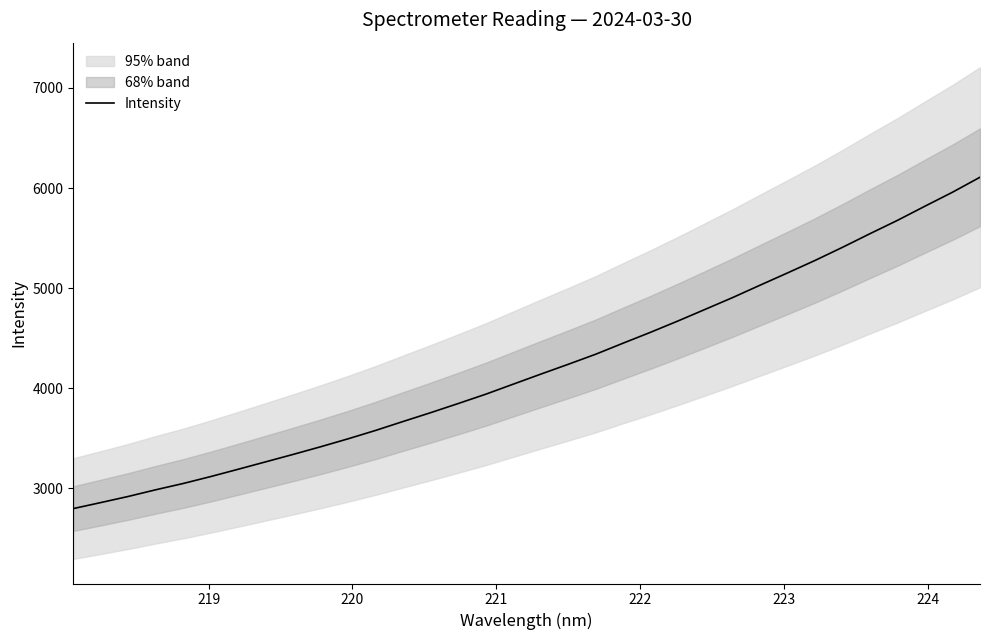

What is the maximum value for Intensity?

6107.8